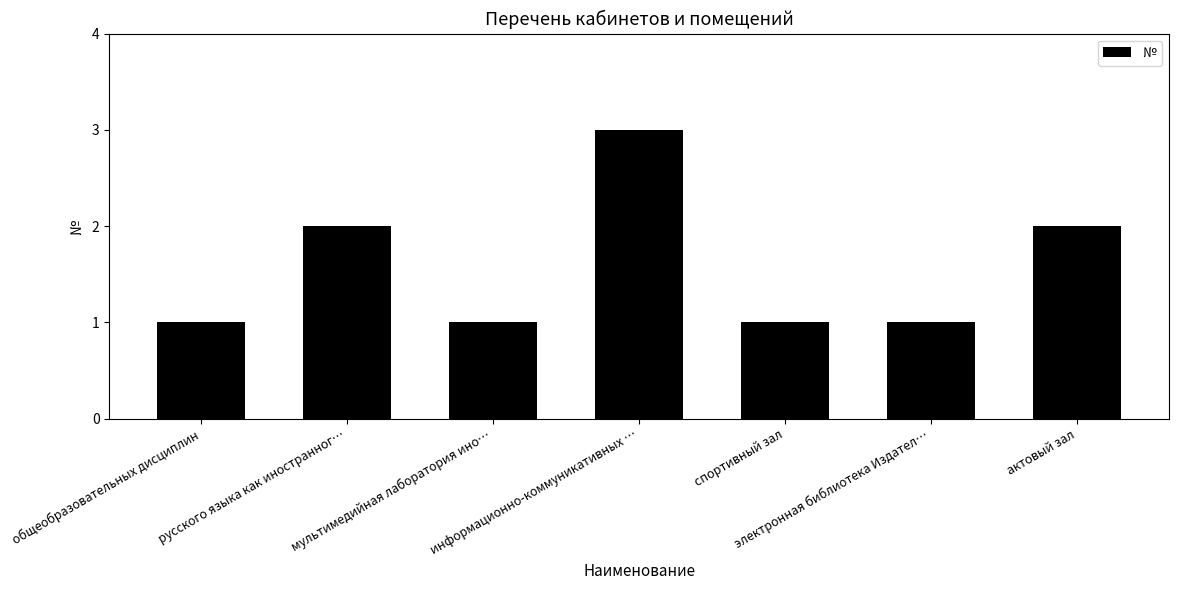

What is the value of the 4th bar from the left?

3